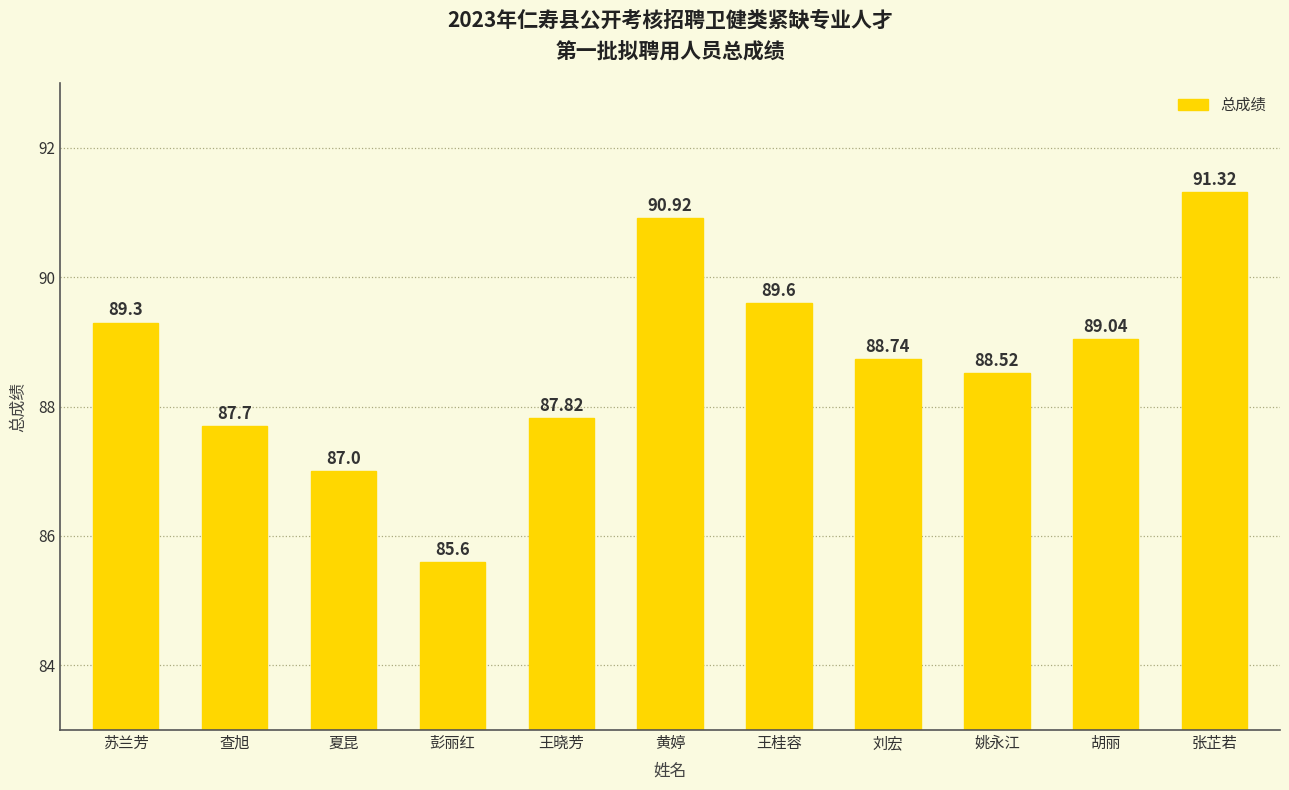

Does the chart contain any negative values?

No